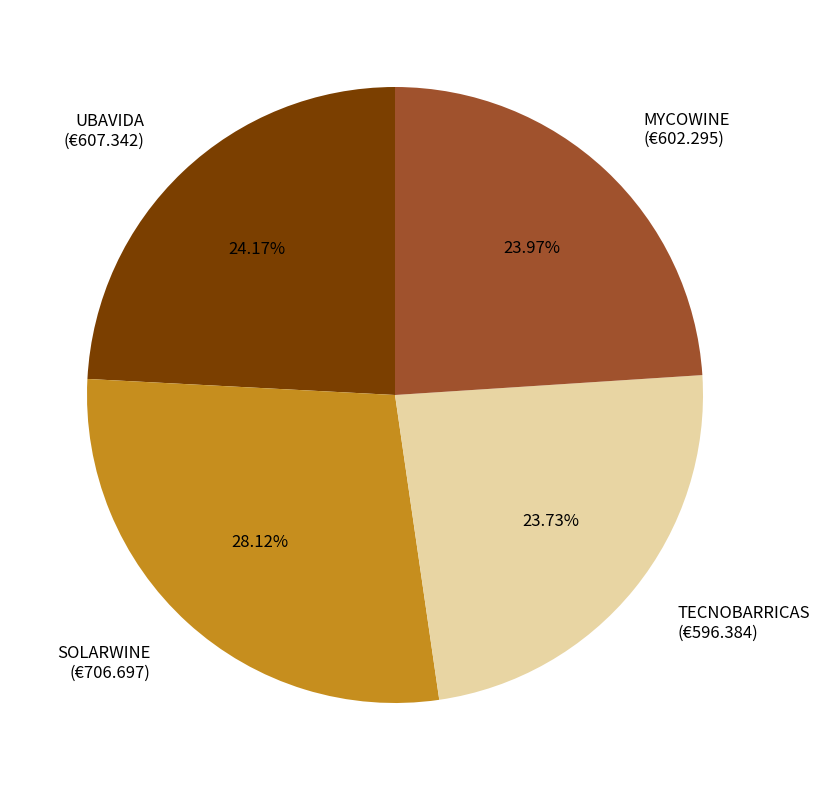

Which has a higher value, SOLARWINE or TECNOBARRICAS?

SOLARWINE